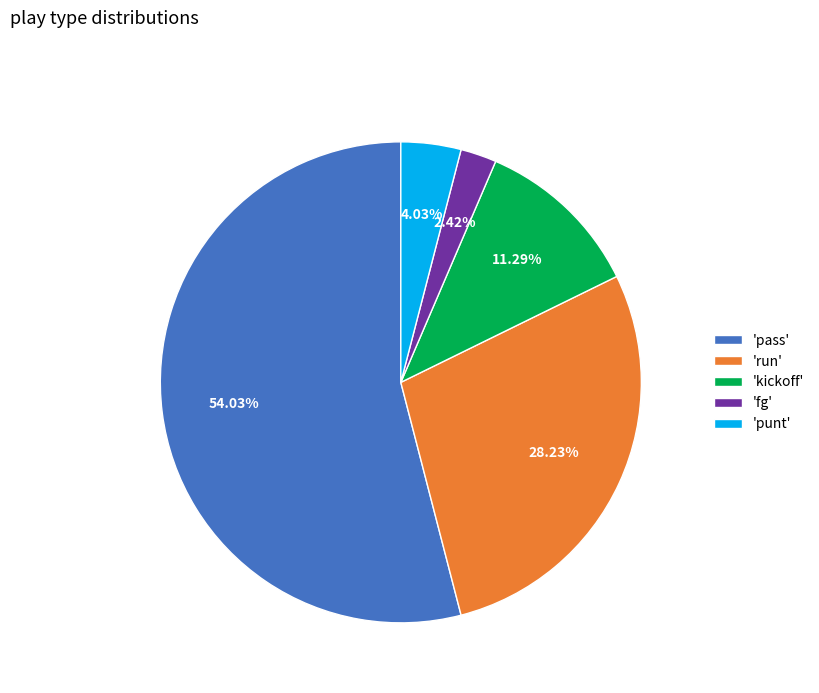

Is there any slice that represents more than half of the pie?

Yes